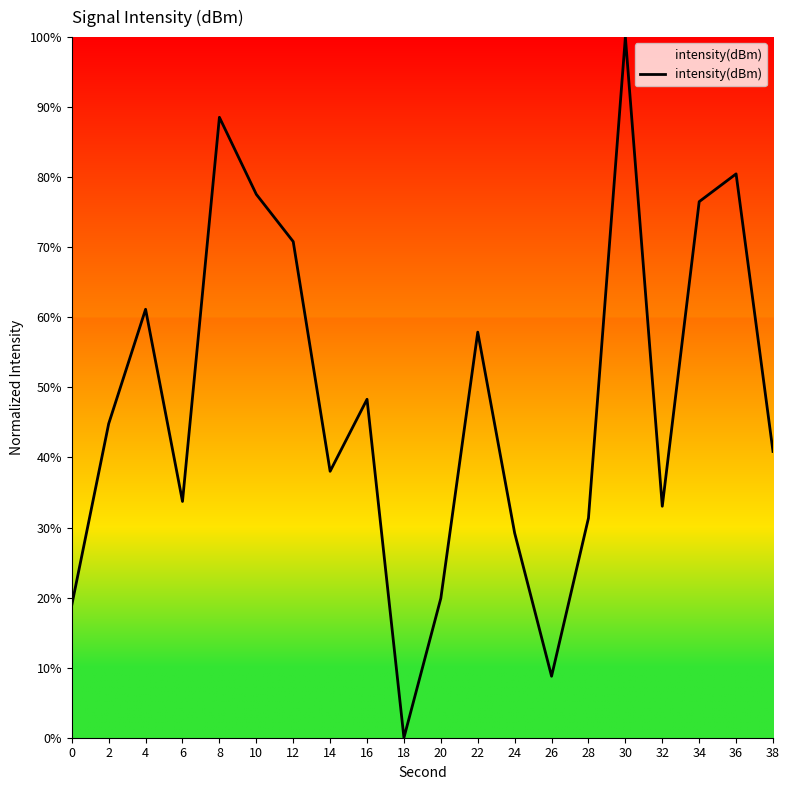

How many lines are shown in the chart?

1